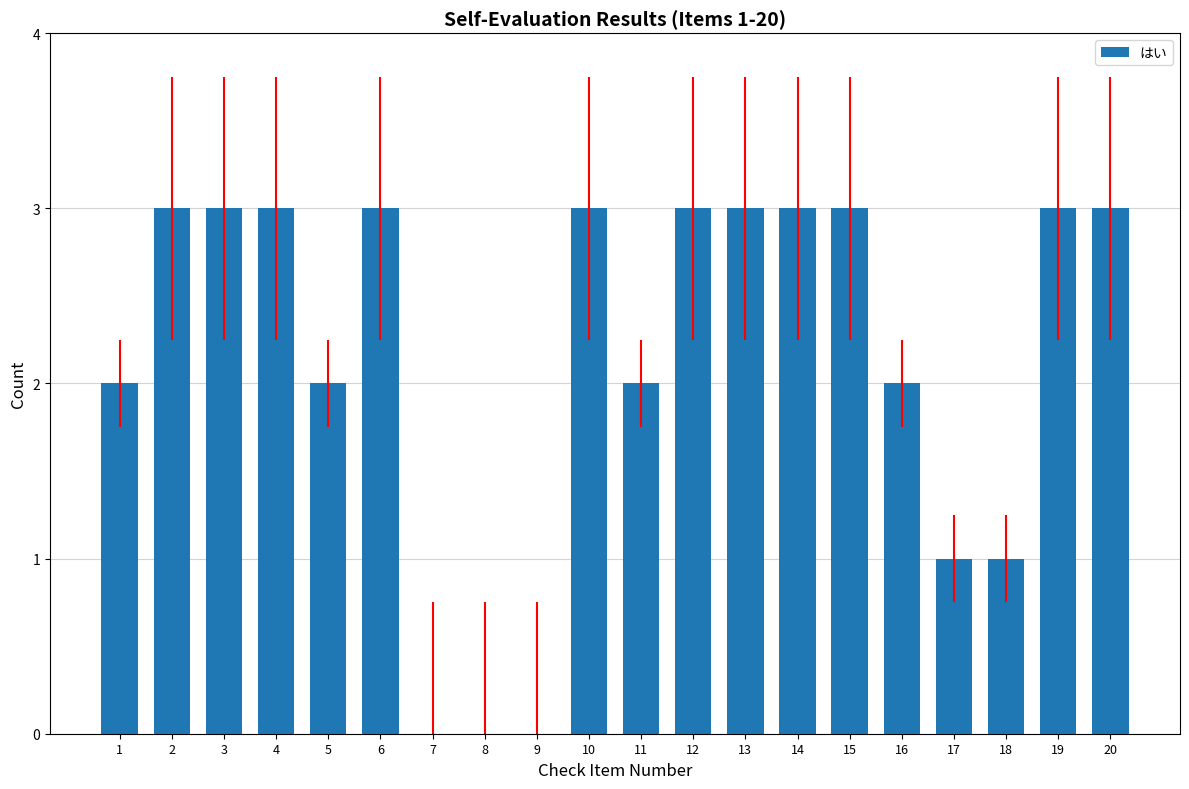

What is the sum of the values at 17 and 4?

4